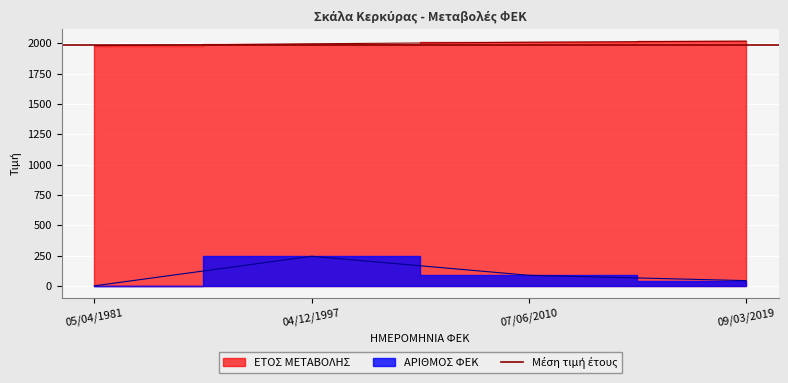

At which label is ΕΤΟΣ ΜΕΤΑΒΟΛΗΣ closest to 2000?

04/12/1997